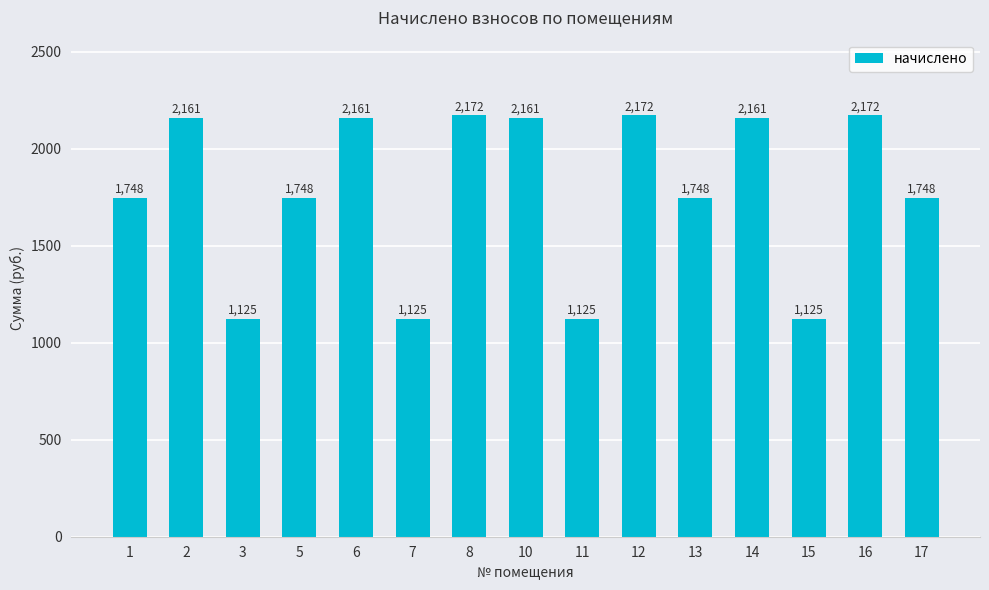

What is the greatest value displayed?

2171.6